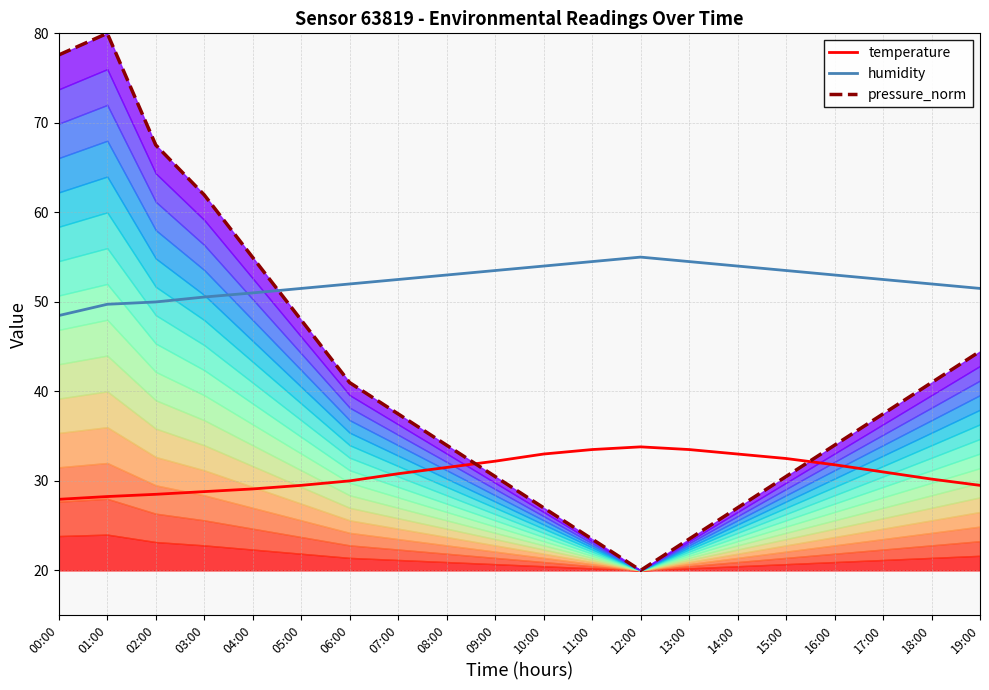

What is the sum of the humidity values at 00:00 and 04:00?

99.5